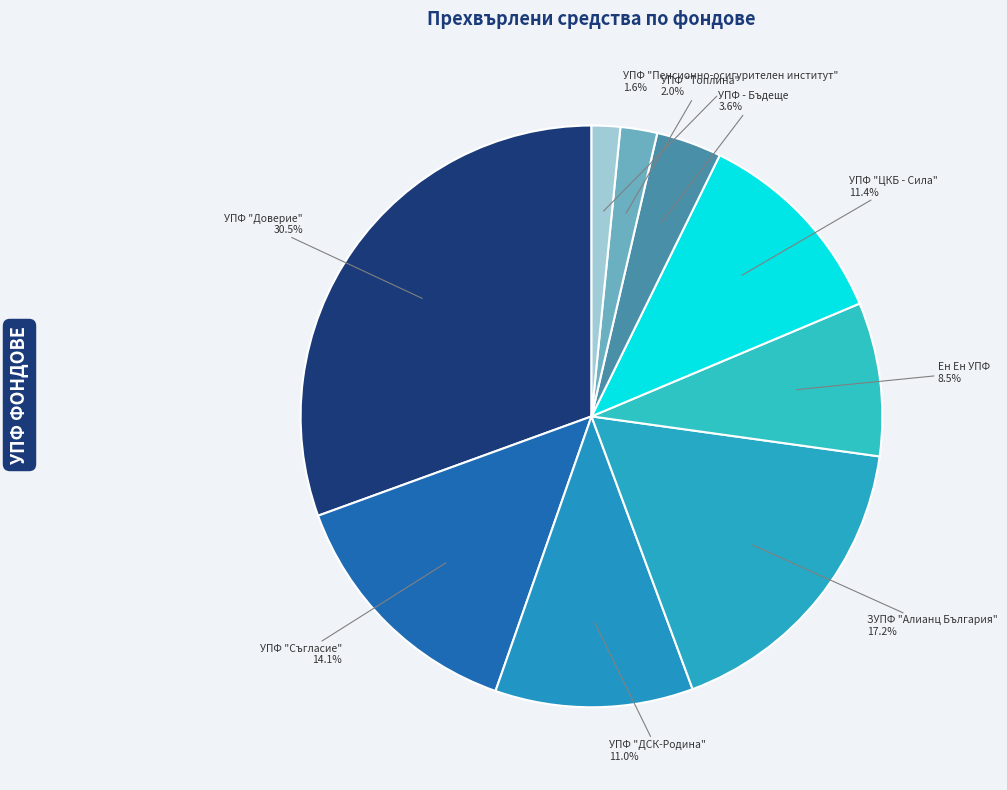

To the nearest percent, what is the difference between the largest and smallest slice percentages?

29%